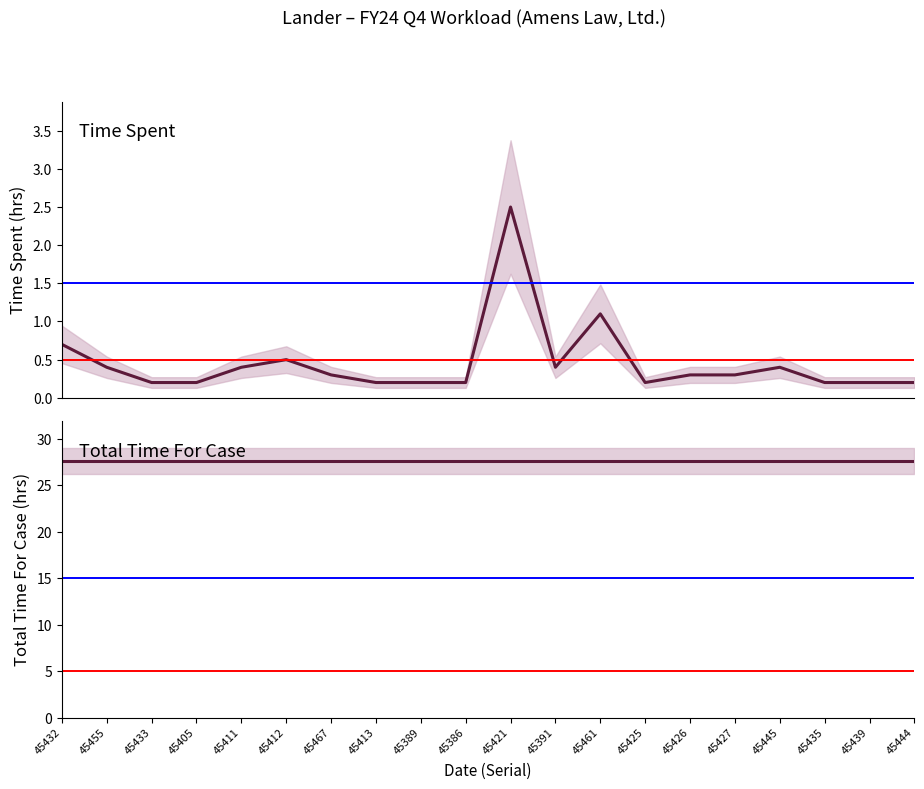

What position from the left is 45455?

2